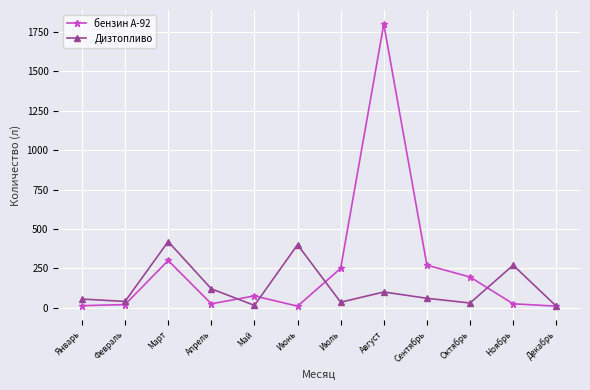

The value of бензин А-92 at Октябрь is 122. True or false?

False